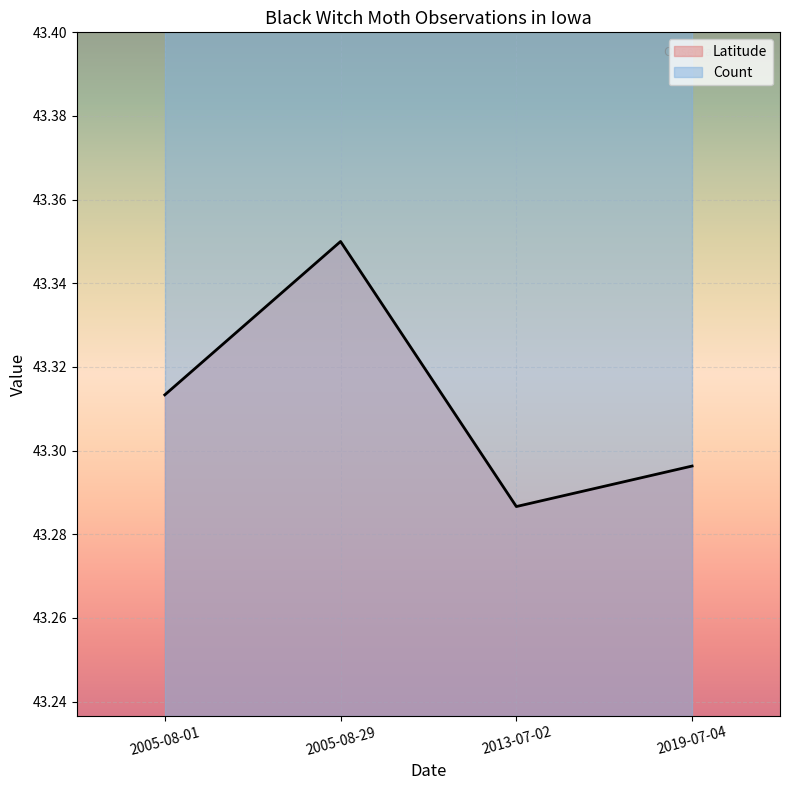

What is the average value of the Count series?

1.0